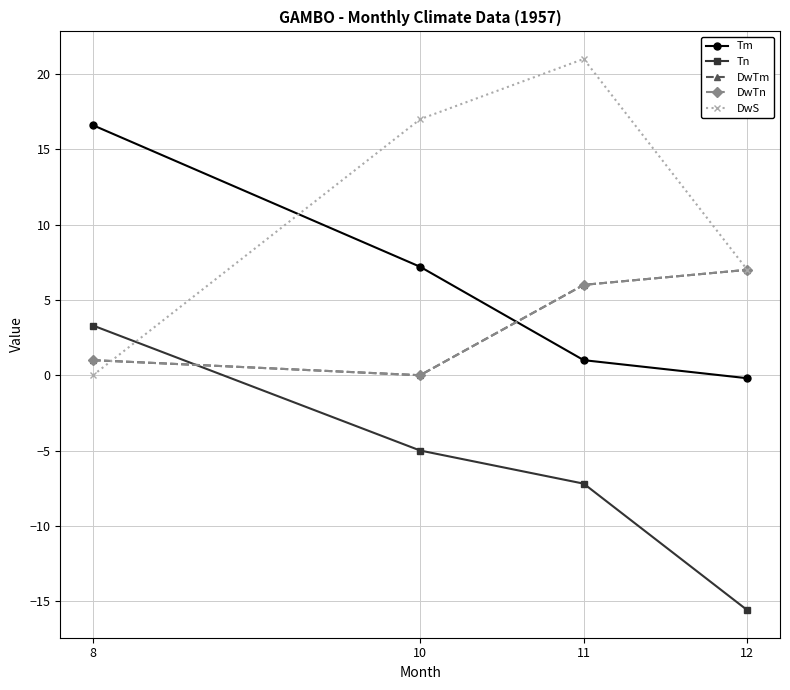

How many interior local peaks does the DwS series have?

1